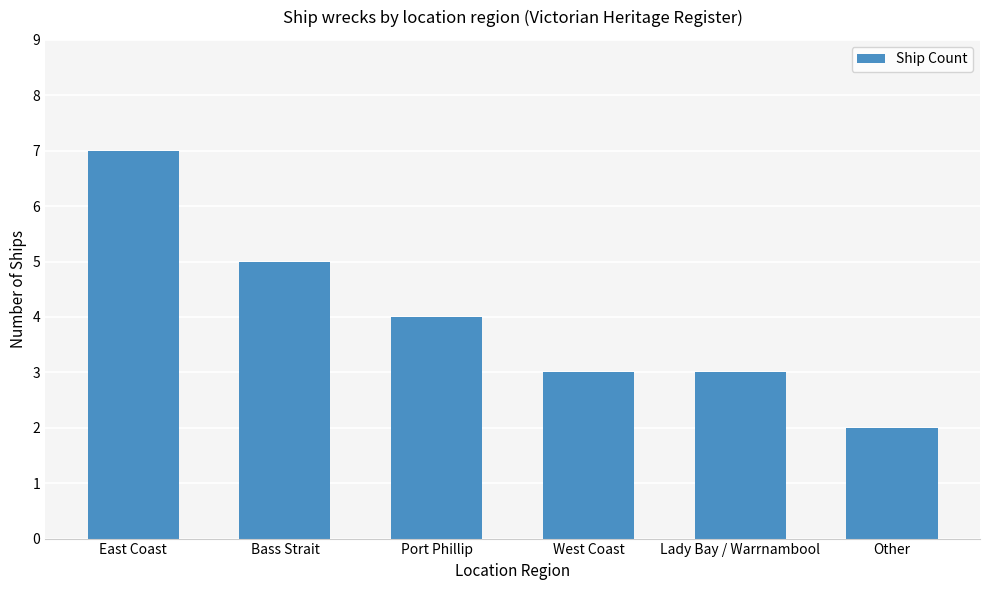

Reading left to right, extract all data points from this chart.

East Coast=7	Bass Strait=5	Port Phillip=4	West Coast=3	Lady Bay / Warrnambool=3	Other=2